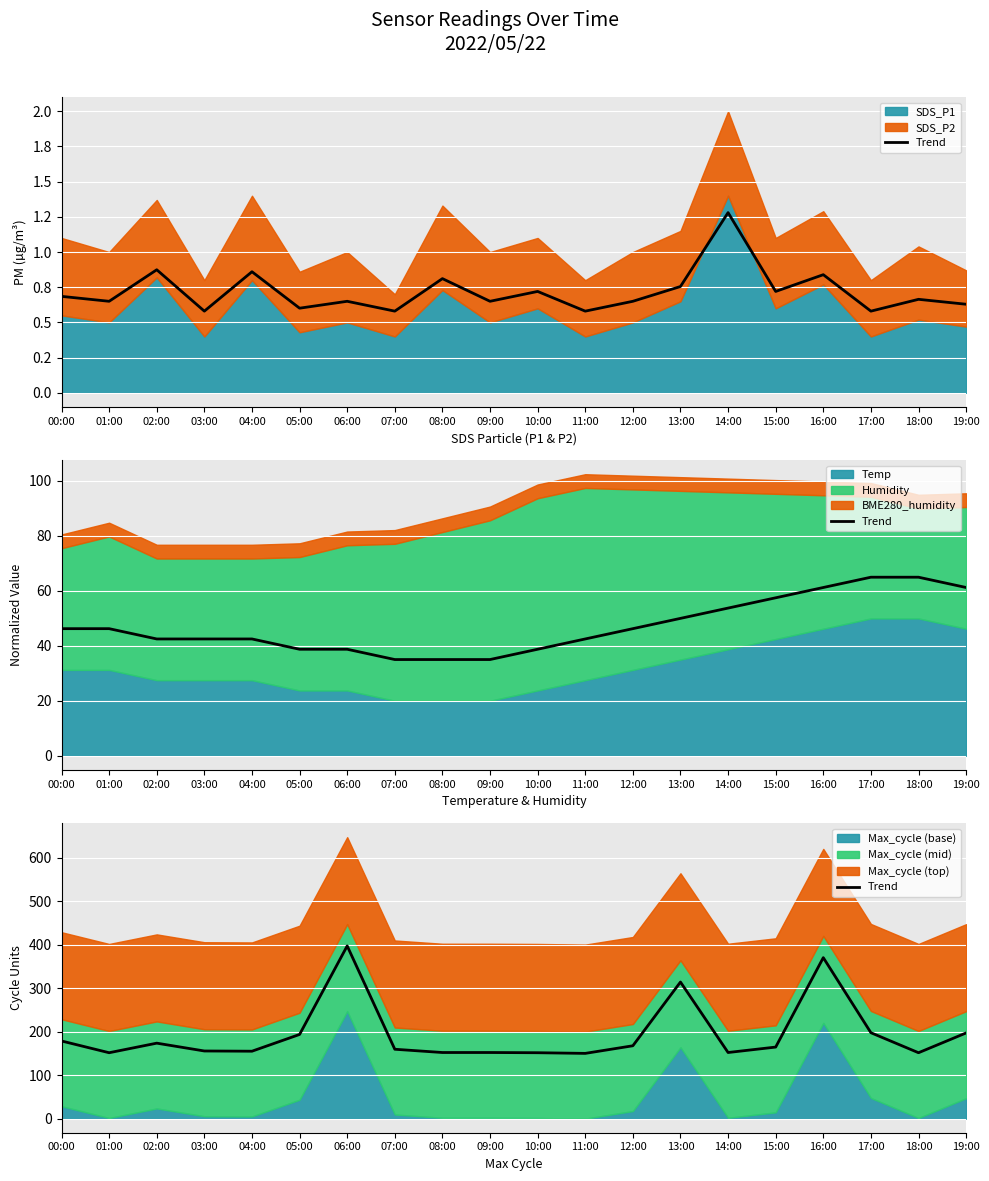

Which category has the lowest value across all series?

11:00